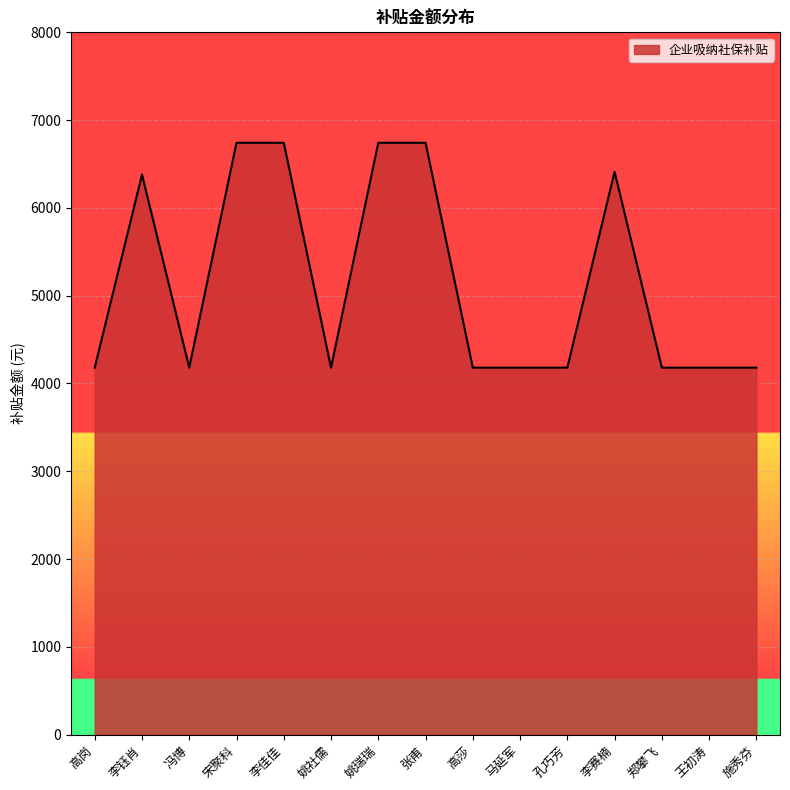

Read the value at 李佳佳.

6741.9